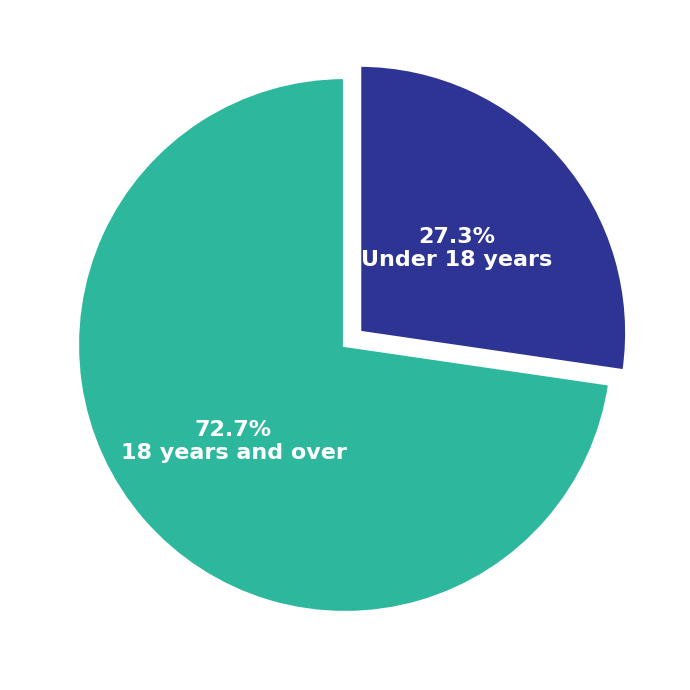

Is there a majority slice in this chart?

Yes